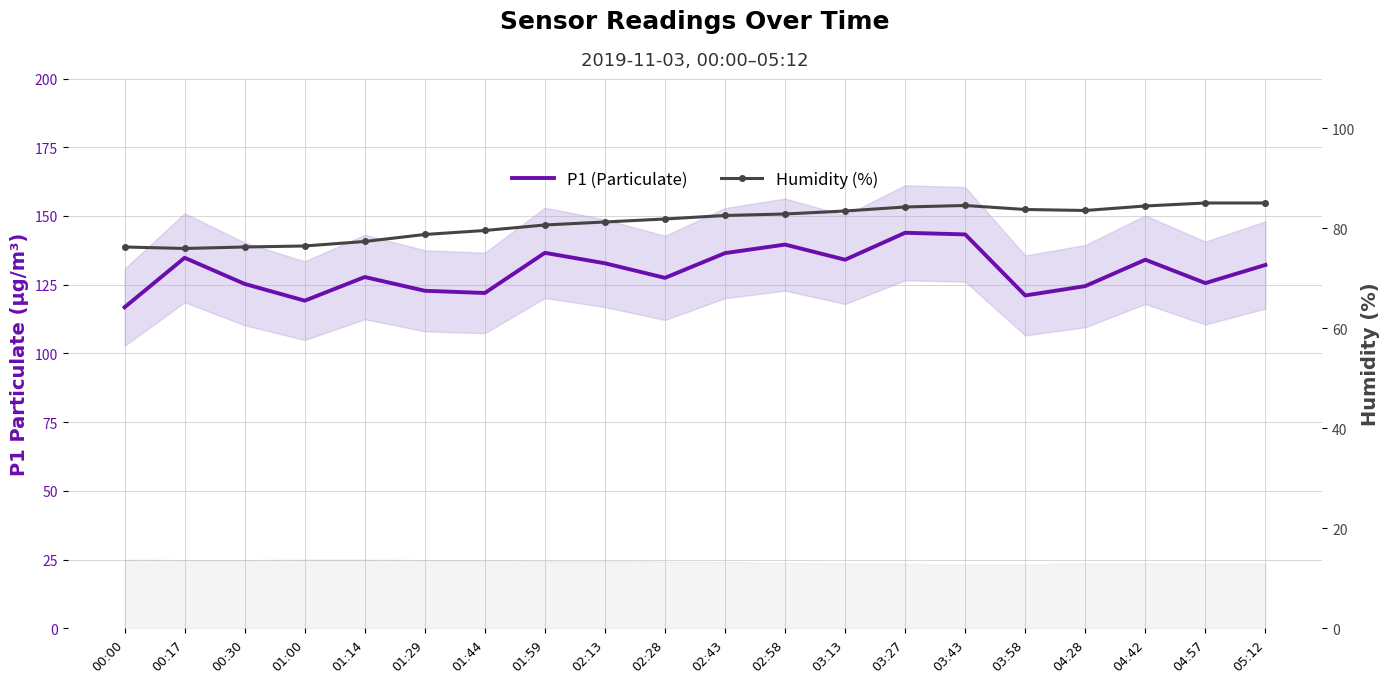

True or false: Humidity (%) and P1 (Particulate) cross at least once.

False